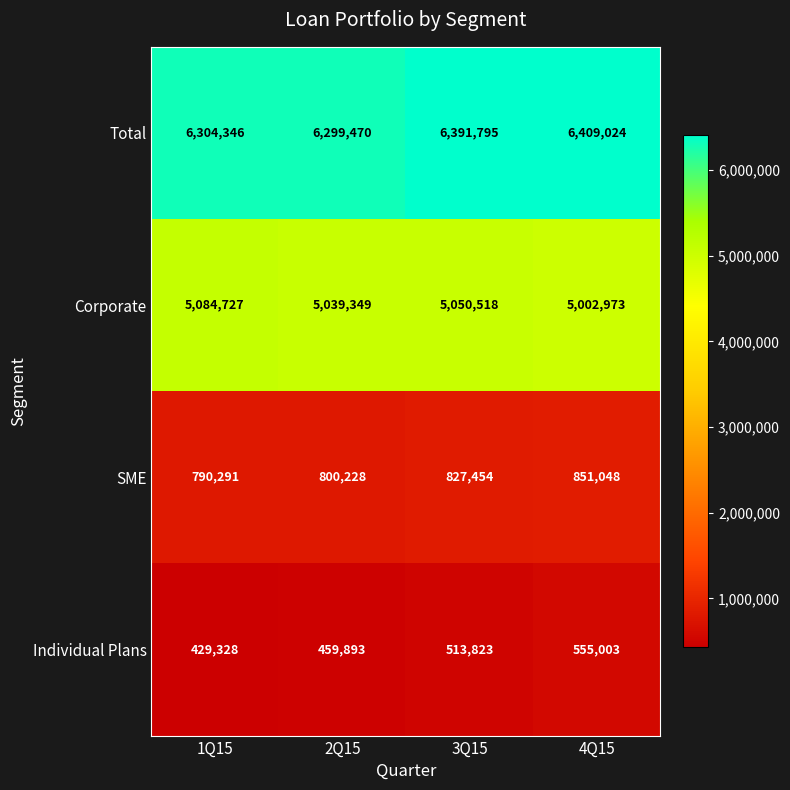

What is the sum of all SME values?

3269021